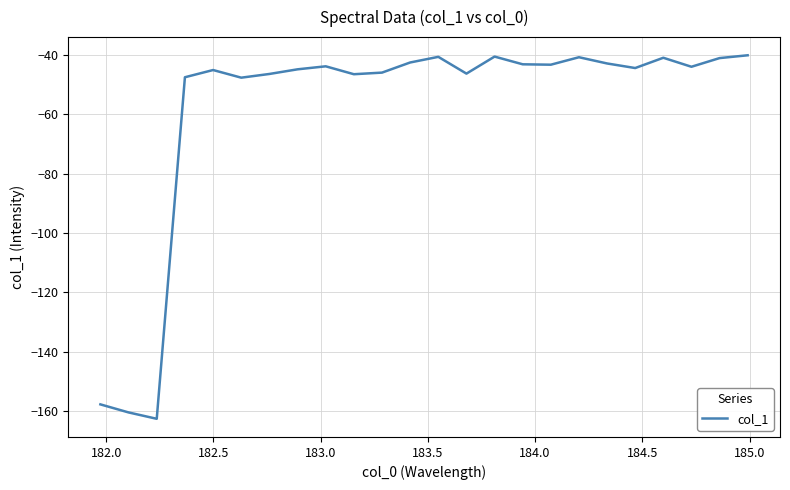

What is the maximum value shown in the chart?

-40.1